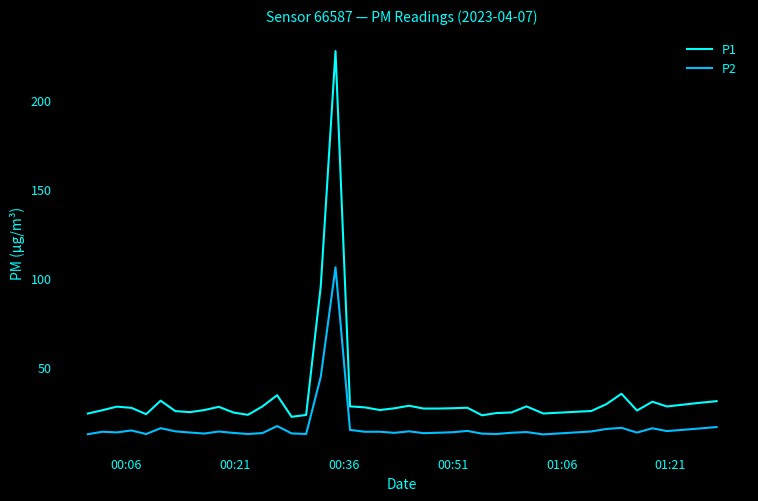

Which series has the largest total across all categories?

P1